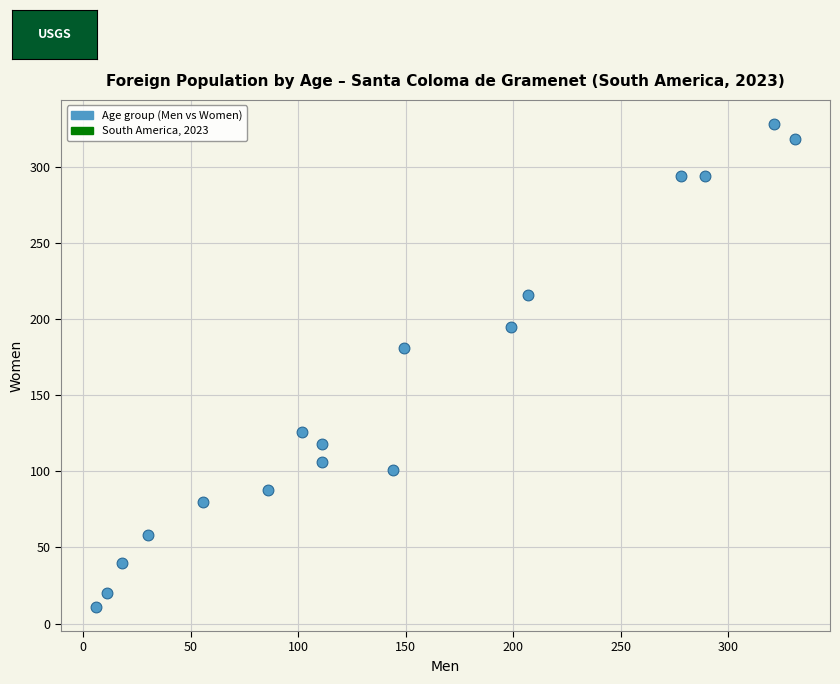

What is the range of Y values (max minus min)?

317